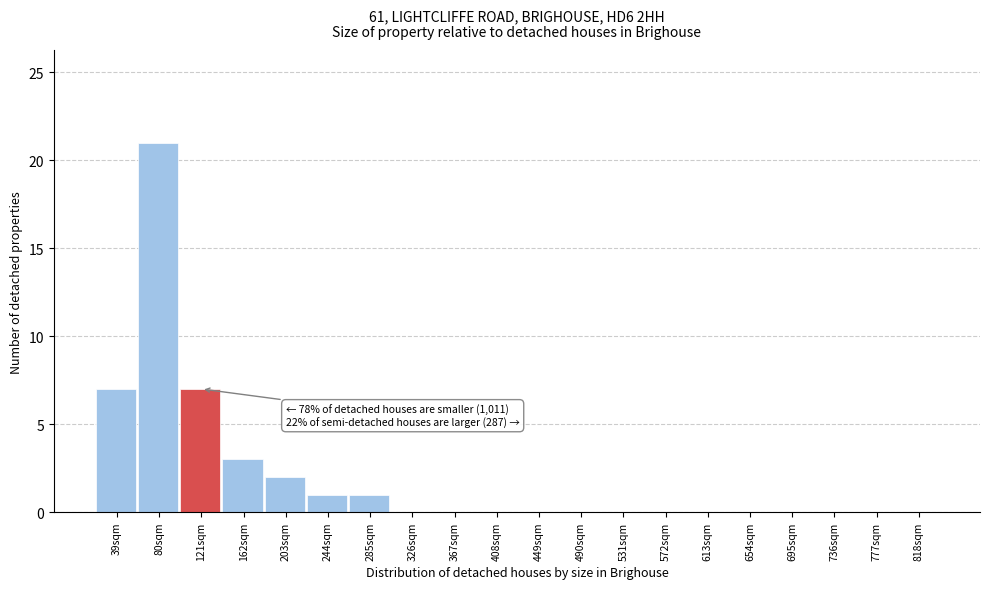

Reading left to right, what are all the values shown in this chart?

39sqm=7	80sqm=21	121sqm=7	162sqm=3	203sqm=2	244sqm=1	285sqm=1	326sqm=0	367sqm=0	408sqm=0	449sqm=0	490sqm=0	531sqm=0	572sqm=0	613sqm=0	654sqm=0	695sqm=0	736sqm=0	777sqm=0	818sqm=0